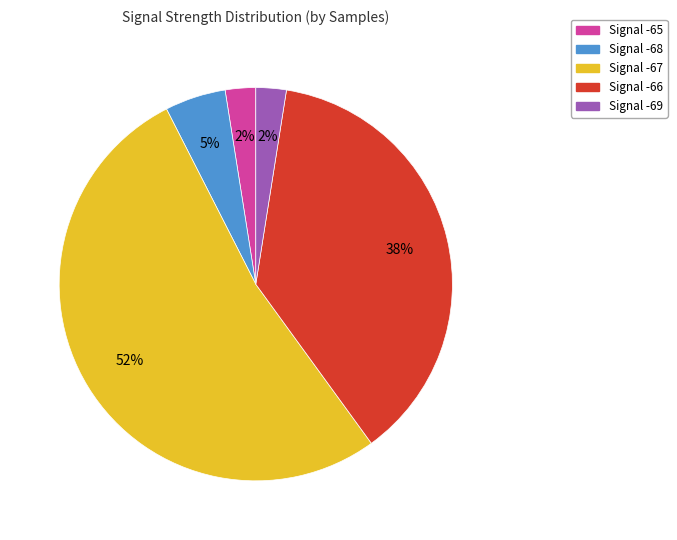

To the nearest percent, what is the average slice percentage?

20%